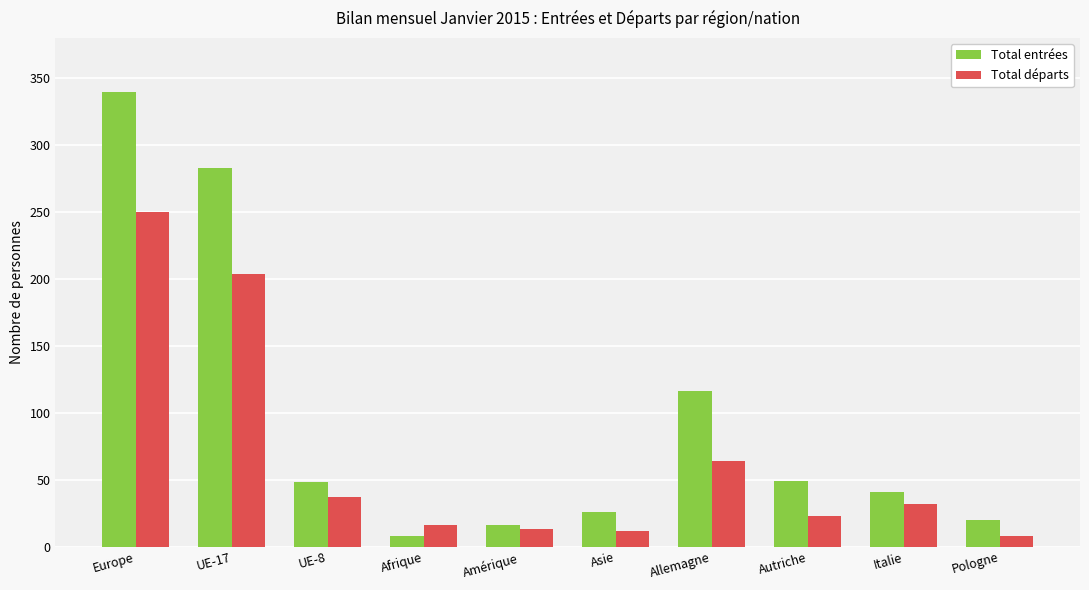

True or false: Total entrées has a value of 77 at UE-8.

False